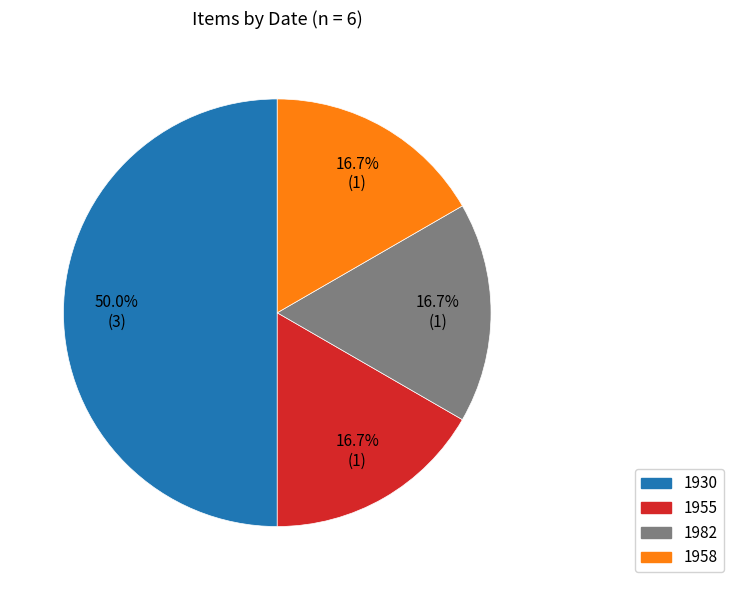

What is the ratio of the value at 1958 to the value at 1930?

0.3